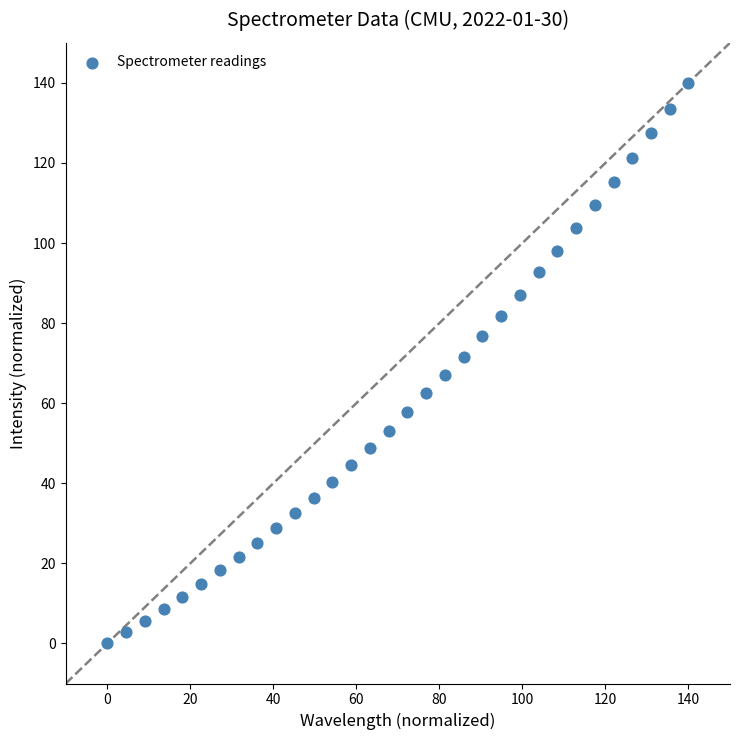

What is the range of X values (max minus min)?

140.0